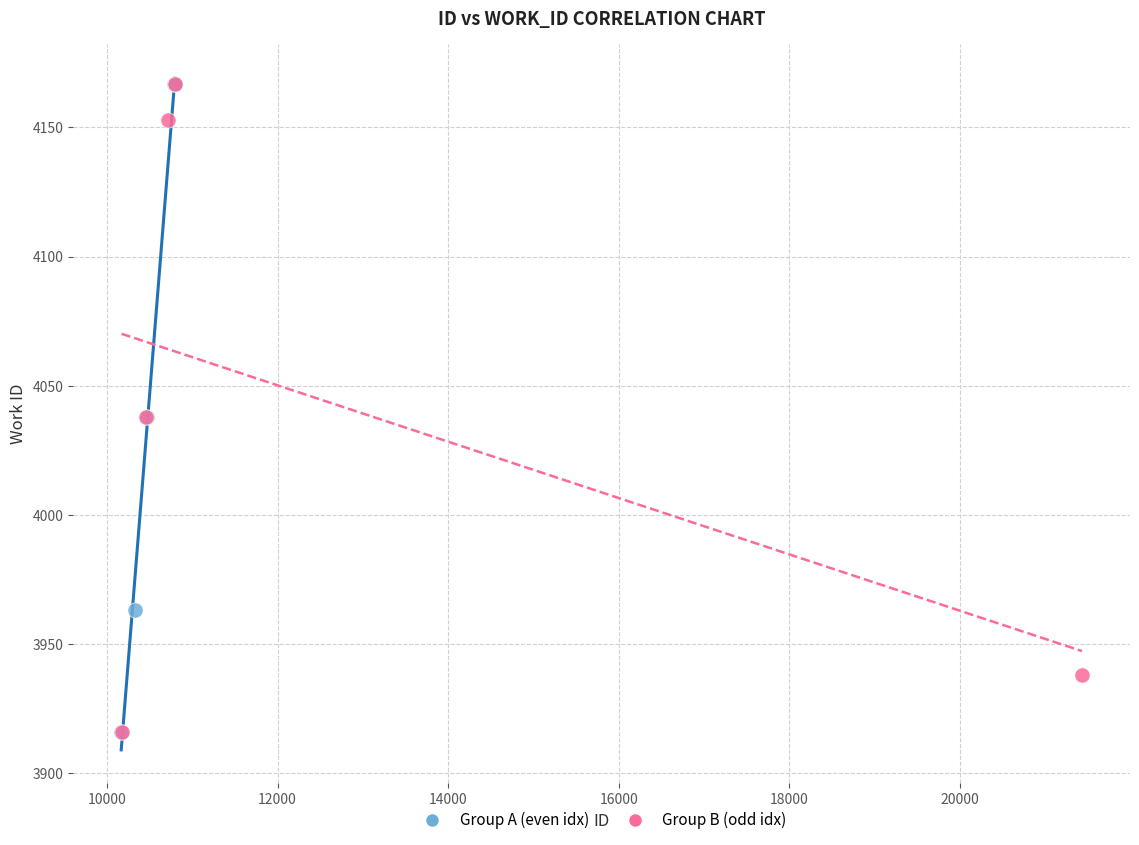

What are all the series names shown in the legend?

Group A (even idx), Group B (odd idx)